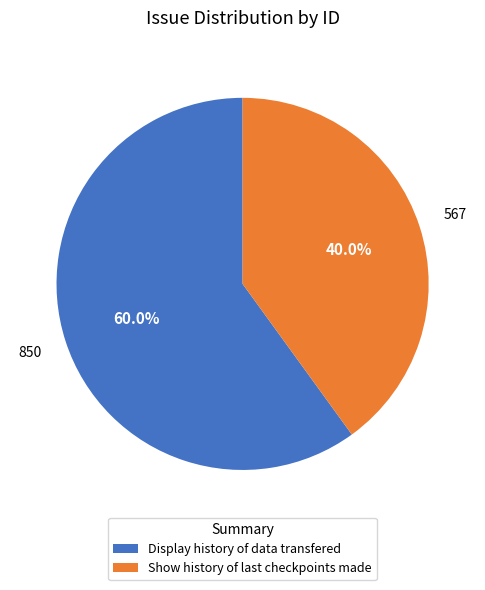

True or false: Display history of data transfered accounts for 49% of the total.

False